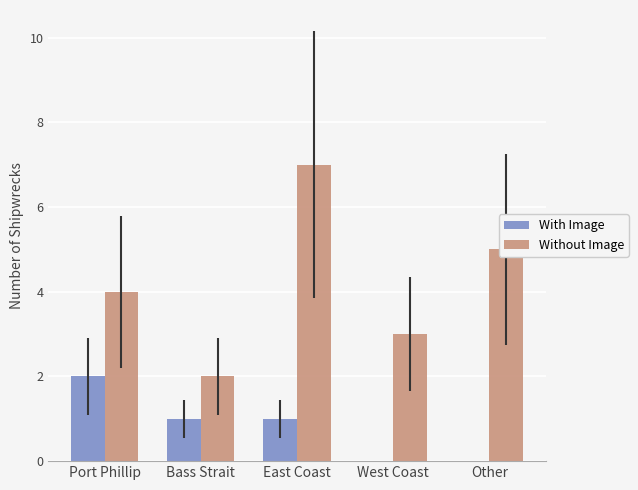

What is the average value of the With Image series?

1